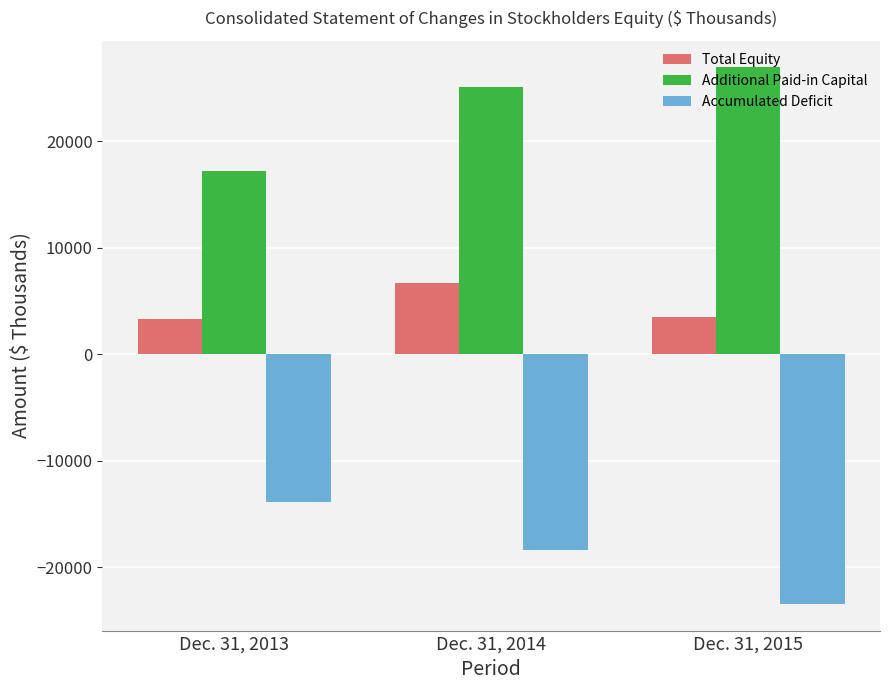

How many values in the Total Equity series are below 3505?

1